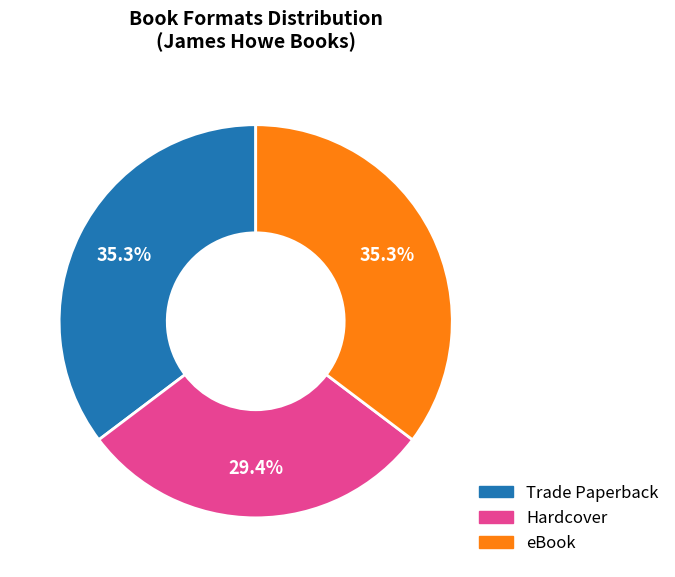

What is the total percentage of Hardcover and eBook?

64.7%